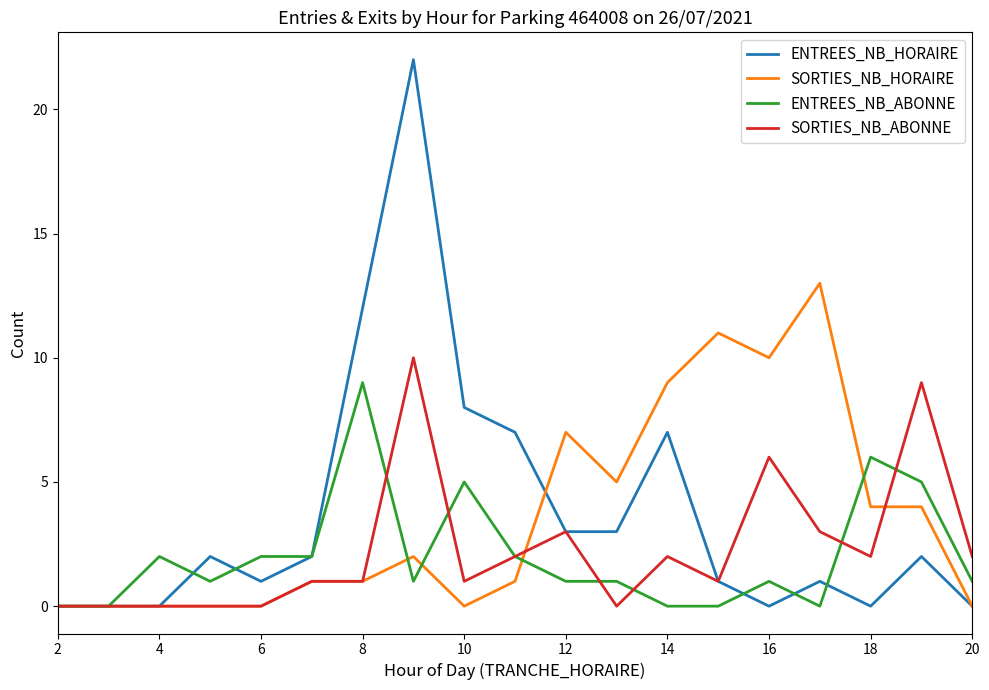

Is this an area chart (filled region under the line)?

No